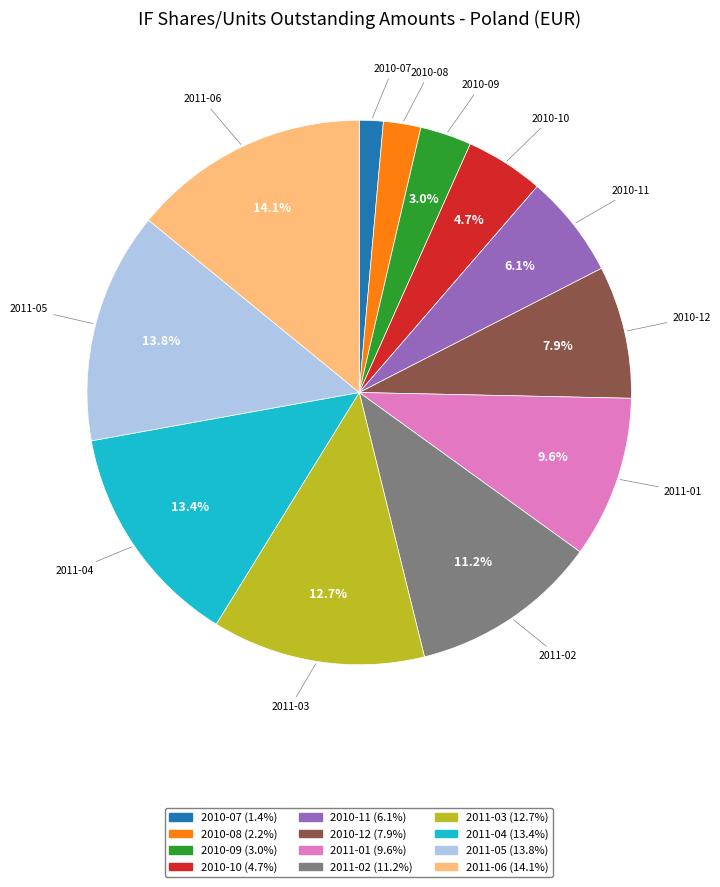

Does 2010-08 account for over 50% of the chart?

No